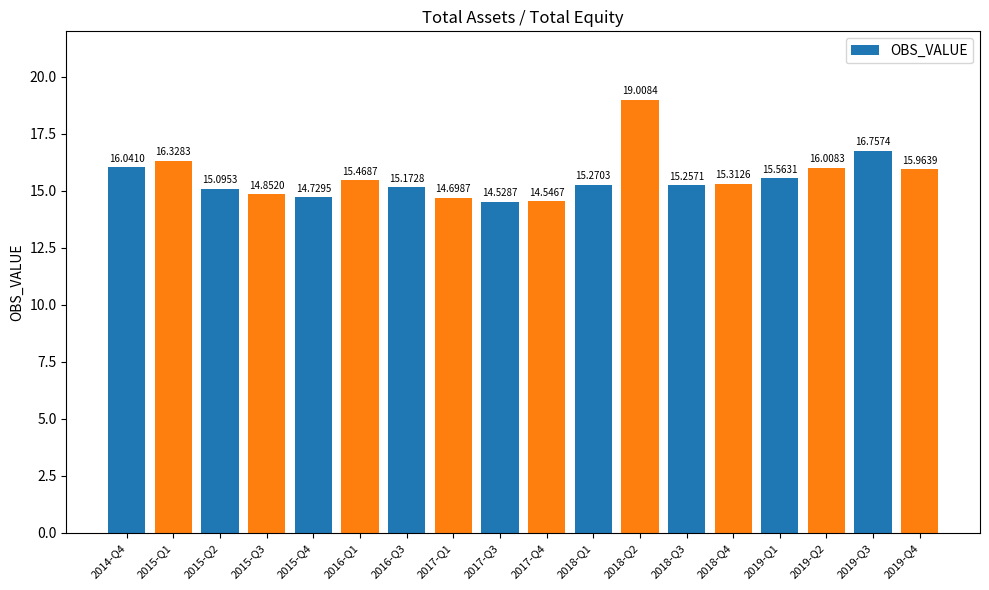

What is the label of the 3rd bar from the left?

2015-Q2